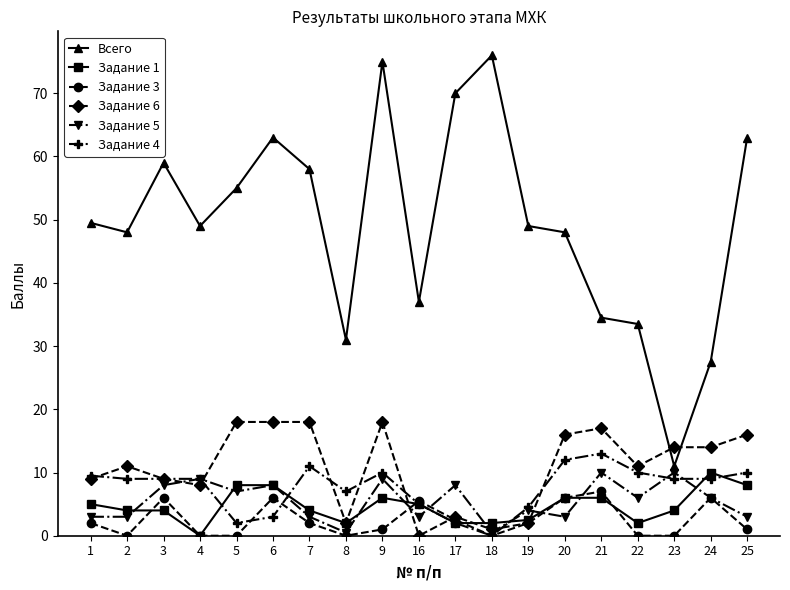

In Задание 5, how many points are higher than both neighbors (excluding endpoints)?

7